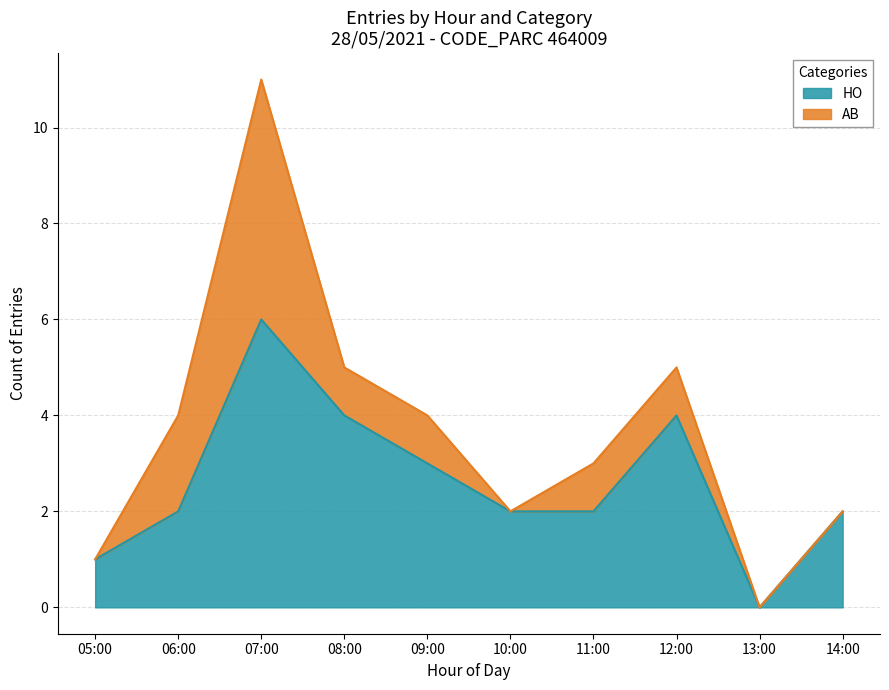

At which category is the sum across all series the highest?

07:00